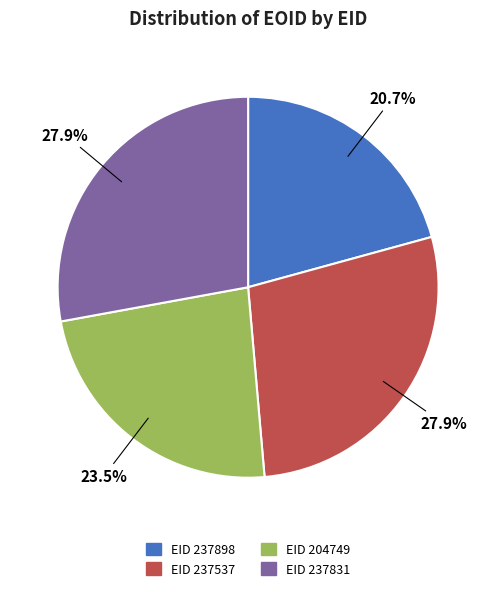

What percentage do EID 204749 and EID 237898 together represent?

44.2%